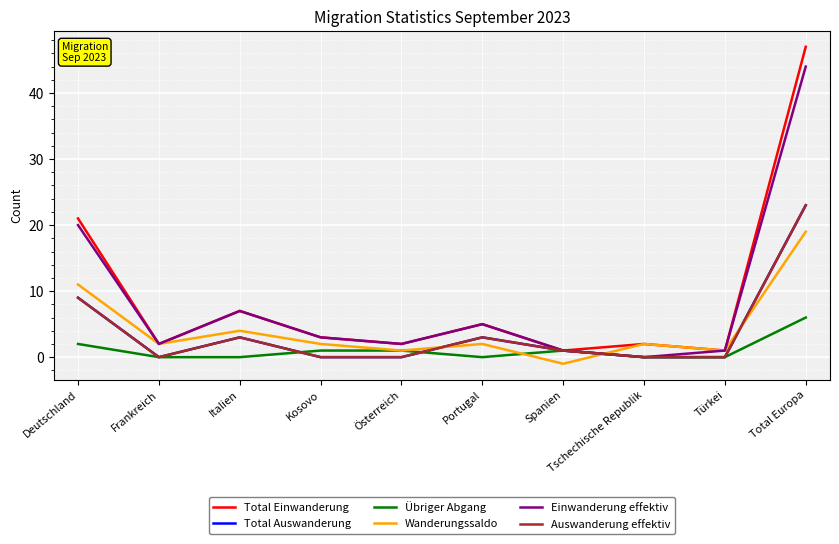

True or false: Einwanderung effektiv and Übriger Abgang intersect in this chart.

False